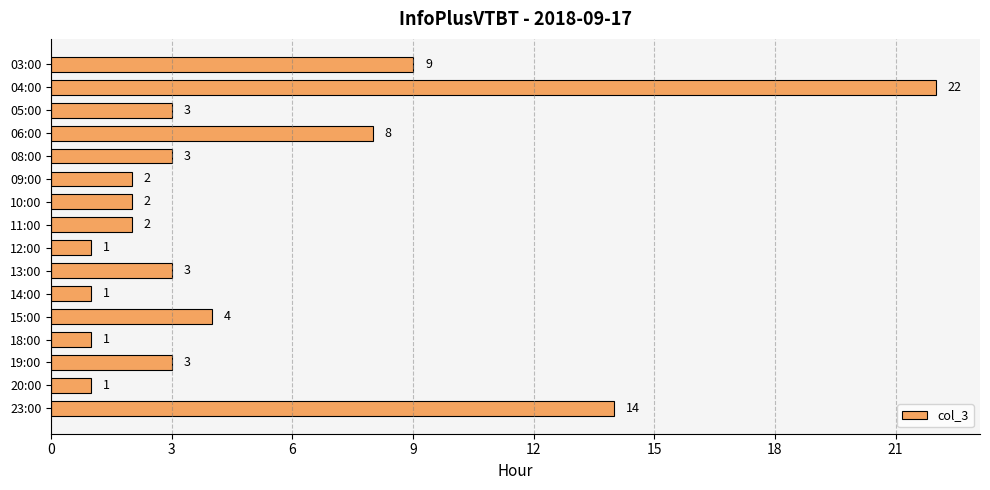

What is the average value?

5